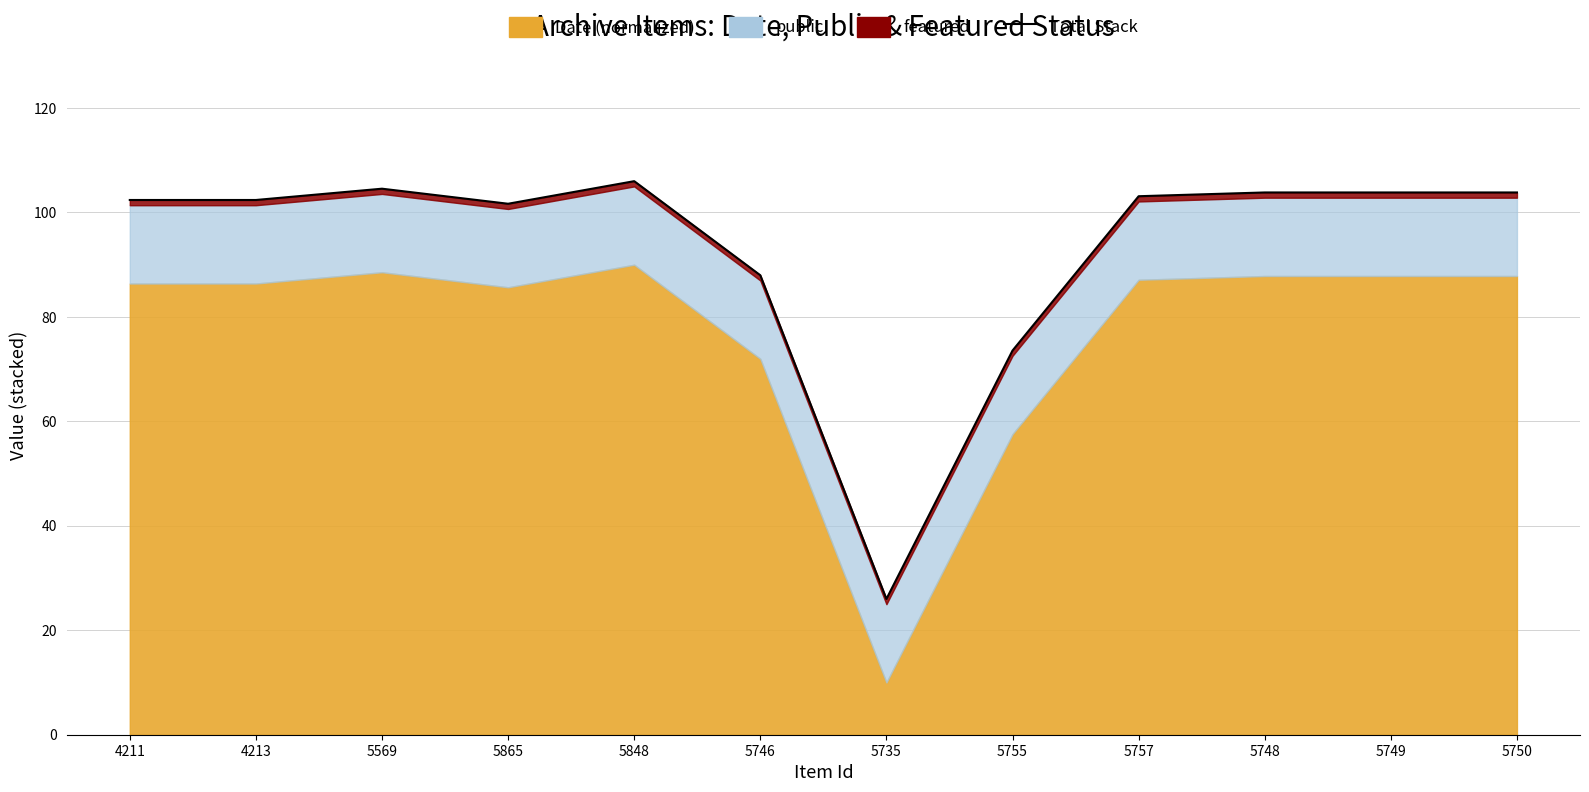

How many lines are shown in the chart?

1